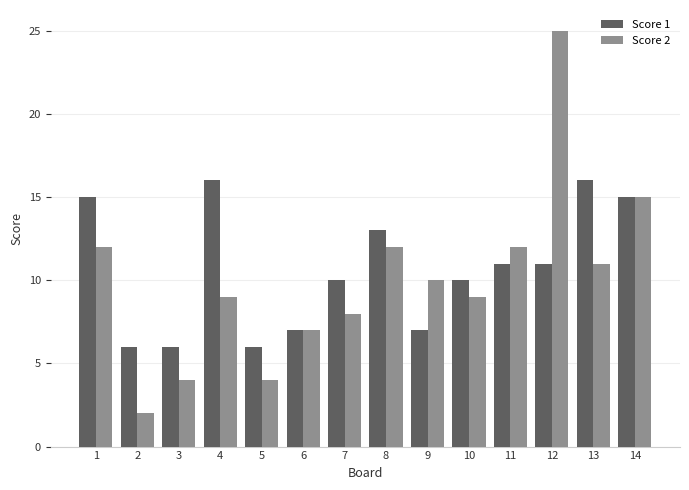

At which category does the chart reach its minimum across all series?

2